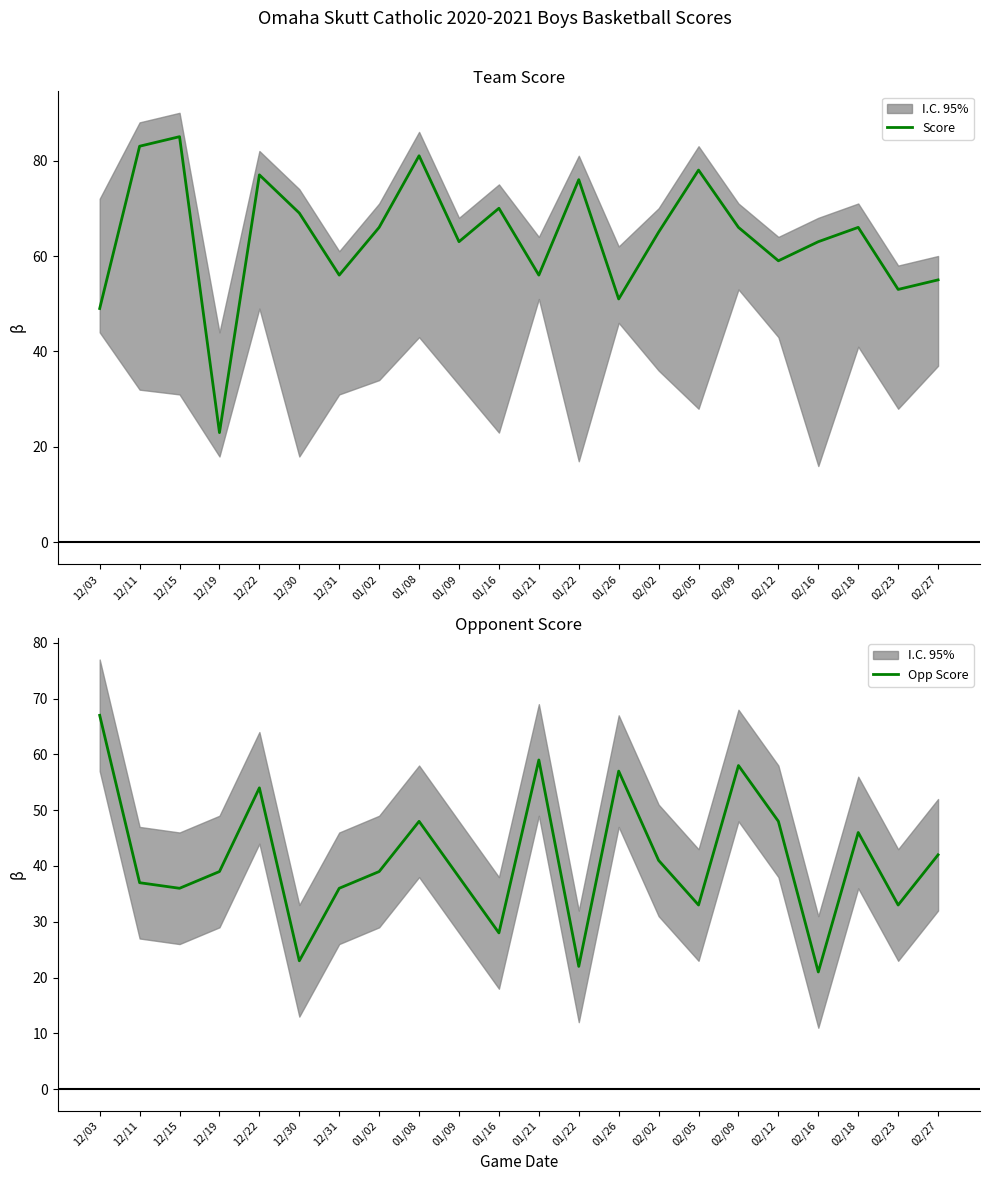

What are all the series names shown in the legend?

Score, Opp Score